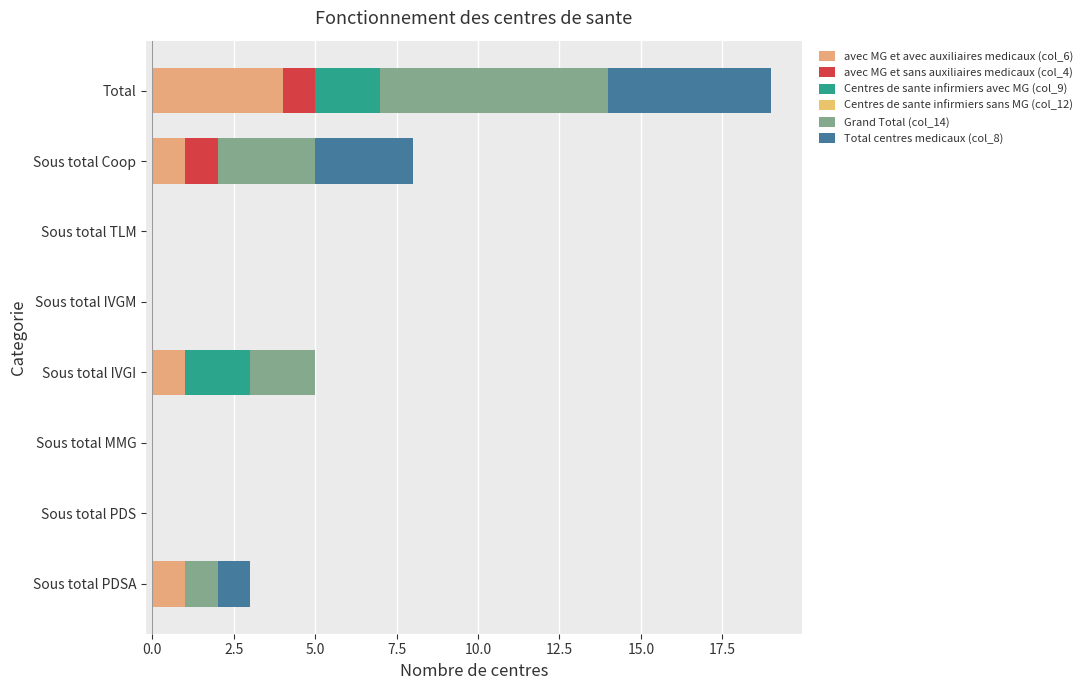

Count the number of data series in this chart.

5